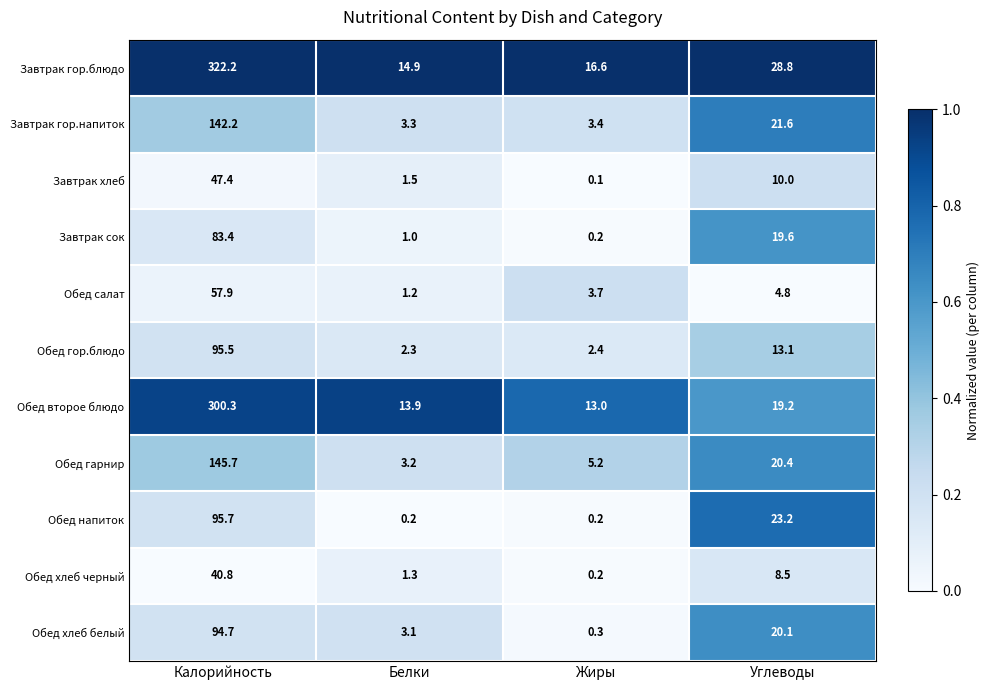

Which series changed the most between Калорийность and Углеводы?

Завтрак гор.блюдо